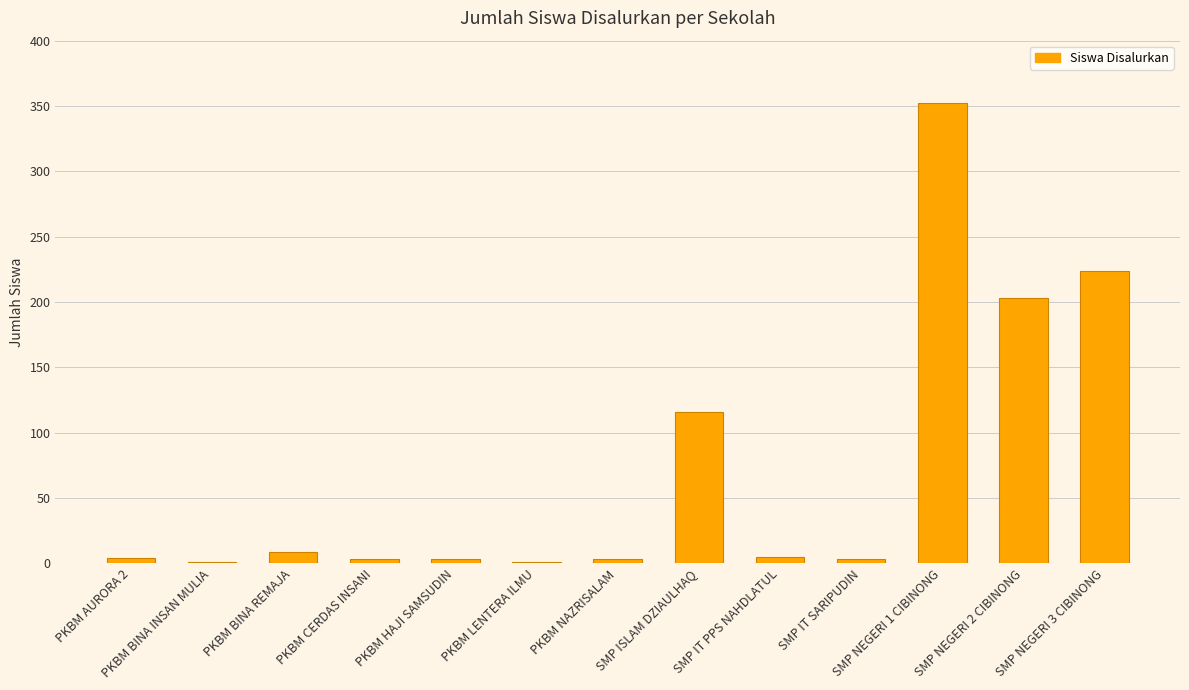

The value at SMP IT SARIPUDIN is 3. True or false?

True